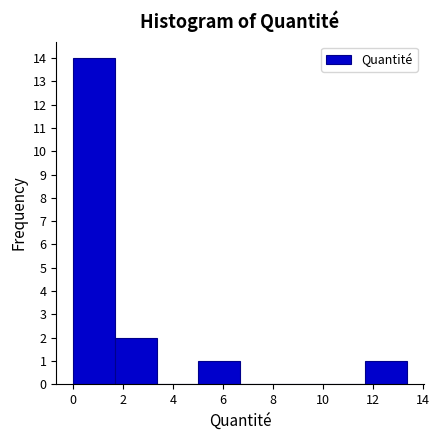

Reading left to right, list every bar in this chart as the range it spans on the x-axis followed by its height. Neither the bar edges nor the heights are printed on the chart, so give them approximately, as read against the axes.

0.0 to 1.6: 14
1.6 to 3.4: 2
3.4 to 5.0: 0
5.0 to 6.6: 1
6.6 to 8.4: 0
8.4 to 10.0: 0
10.0 to 11.6: 0
11.6 to 13.4: 1